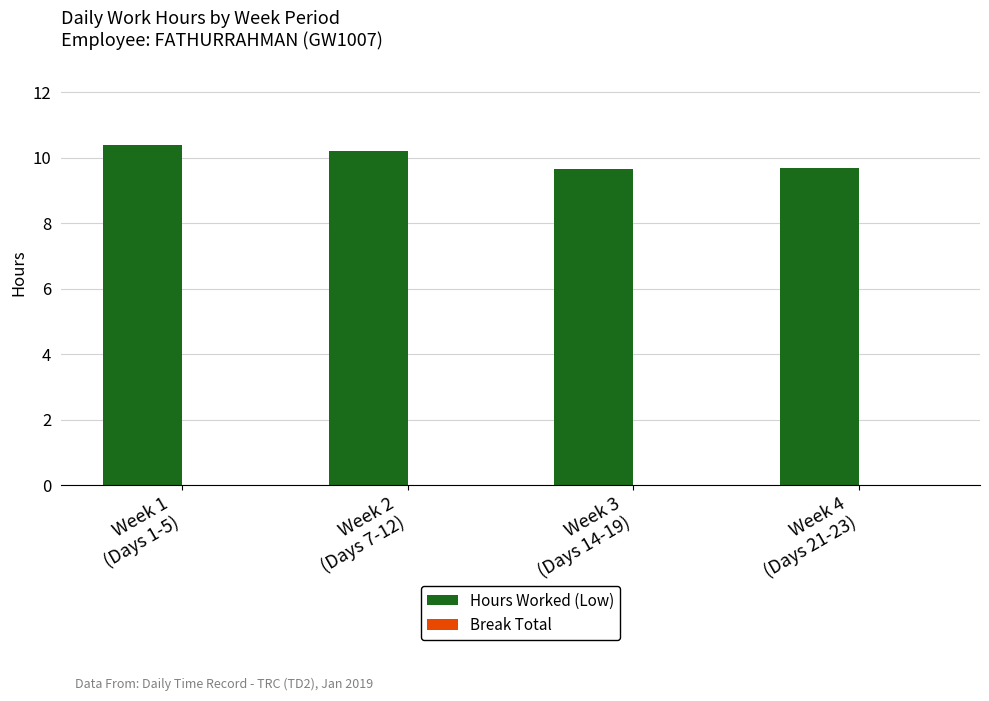

What is the difference between the maximum and second lowest values?

0.7